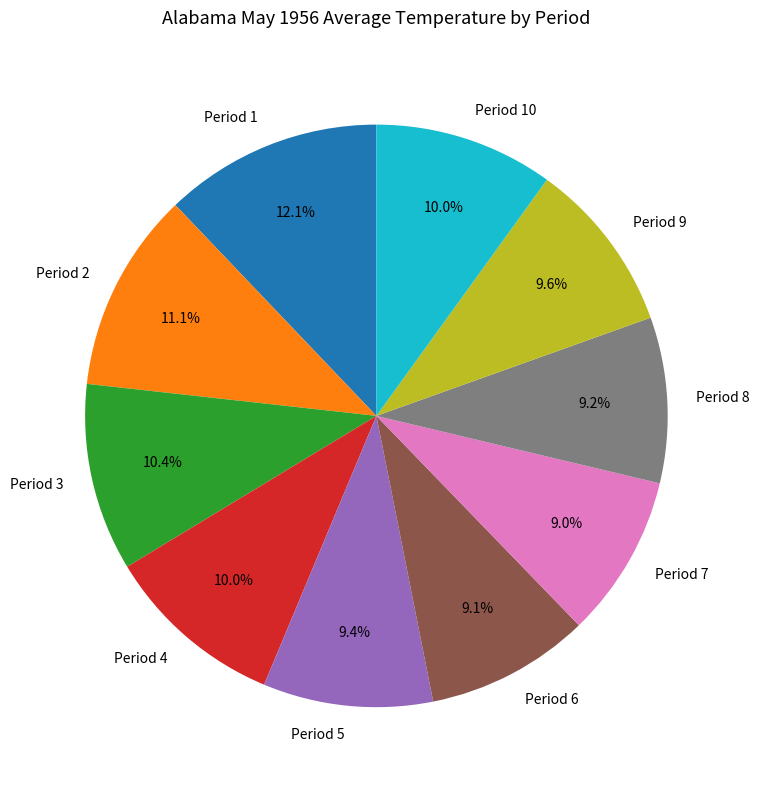

How many slices are in this pie chart?

10